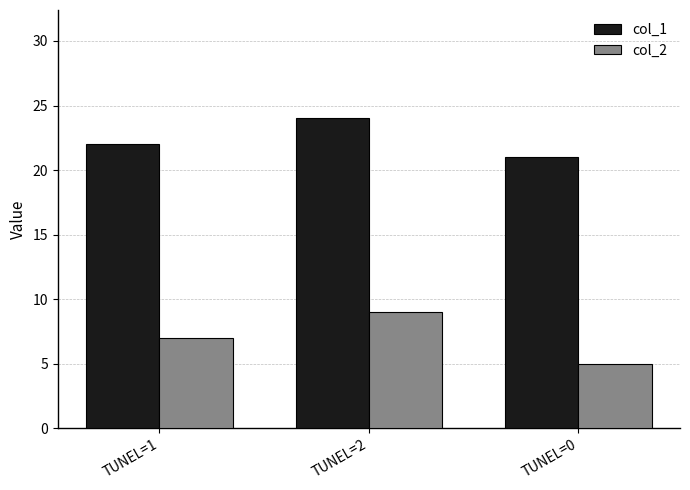

Which series has the largest total across all categories?

col_1